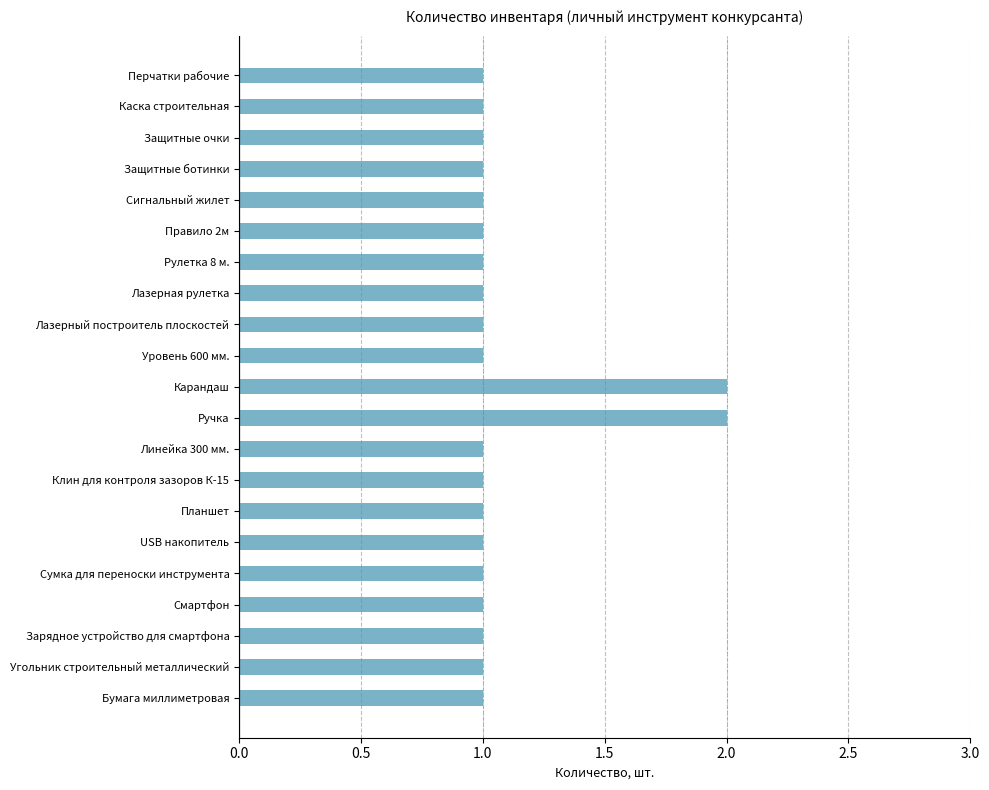

Reading top to bottom, extract all data points from this chart.

Перчатки рабочие=1	Каска строительная=1	Защитные очки=1	Защитные ботинки=1	Сигнальный жилет=1	Правило 2м=1	Рулетка 8 м.=1	Лазерная рулетка=1	Лазерный построитель плоскостей=1	Уровень 600 мм.=1	Карандаш=2	Ручка=2	Линейка 300 мм.=1	Клин для контроля зазоров К-15=1	Планшет=1	USB накопитель=1	Сумка для переноски инструмента=1	Смартфон=1	Зарядное устройство для смартфона=1	Угольник строительный металлический=1	Бумага миллиметровая=1